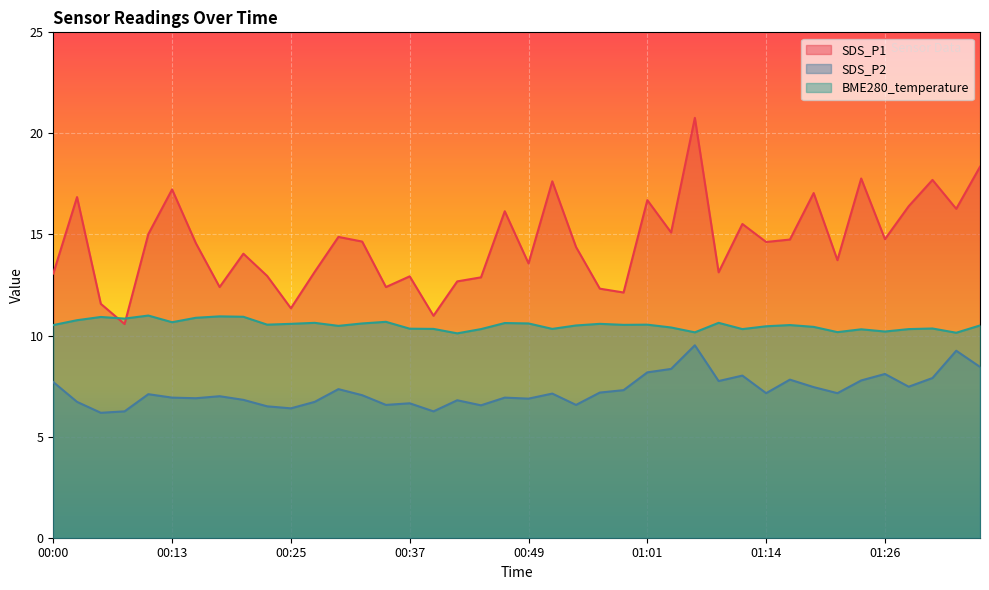

At which category is the sum across all series the highest?

01:06